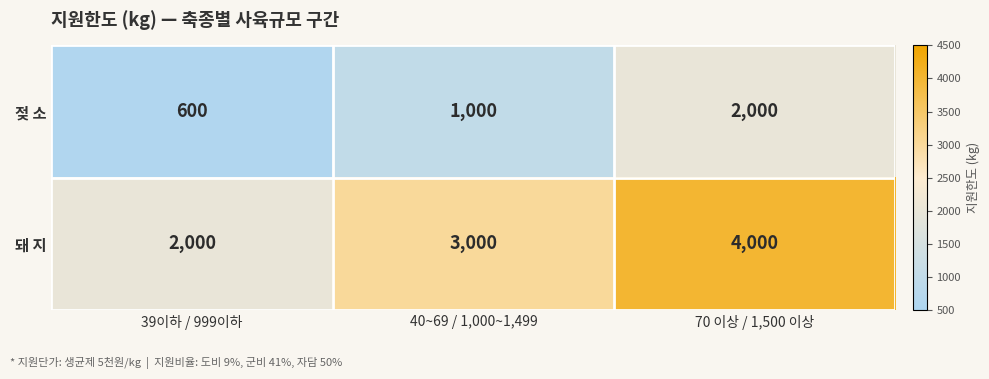

Count the number of categories in the chart.

3